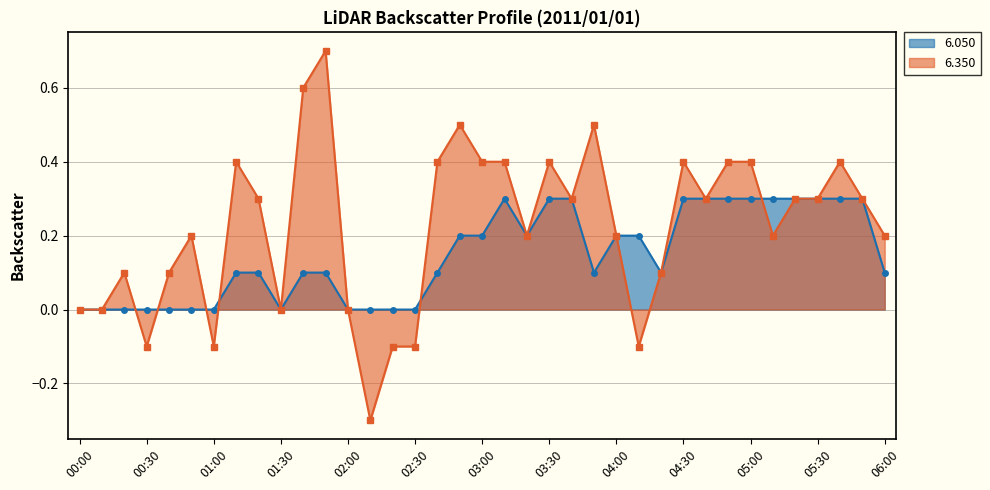

At which label is 6.350 closest to 0?

00:00